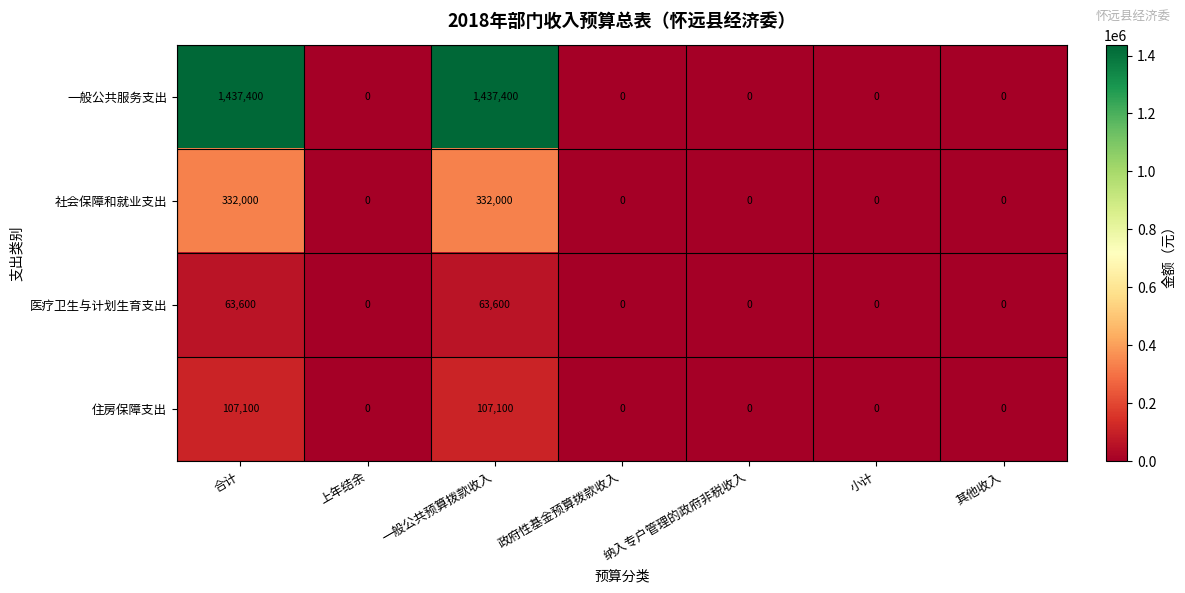

How many 住房保障支出 values are between 0 and 107100?

7